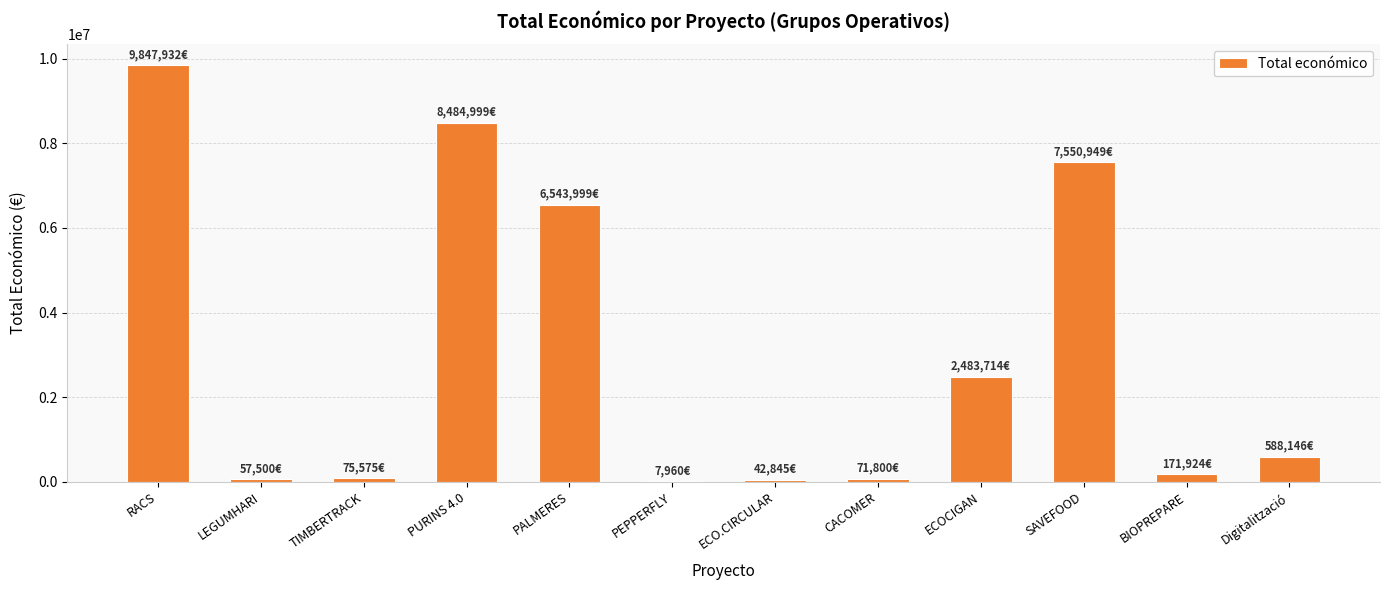

What is the greatest value displayed?

9847932